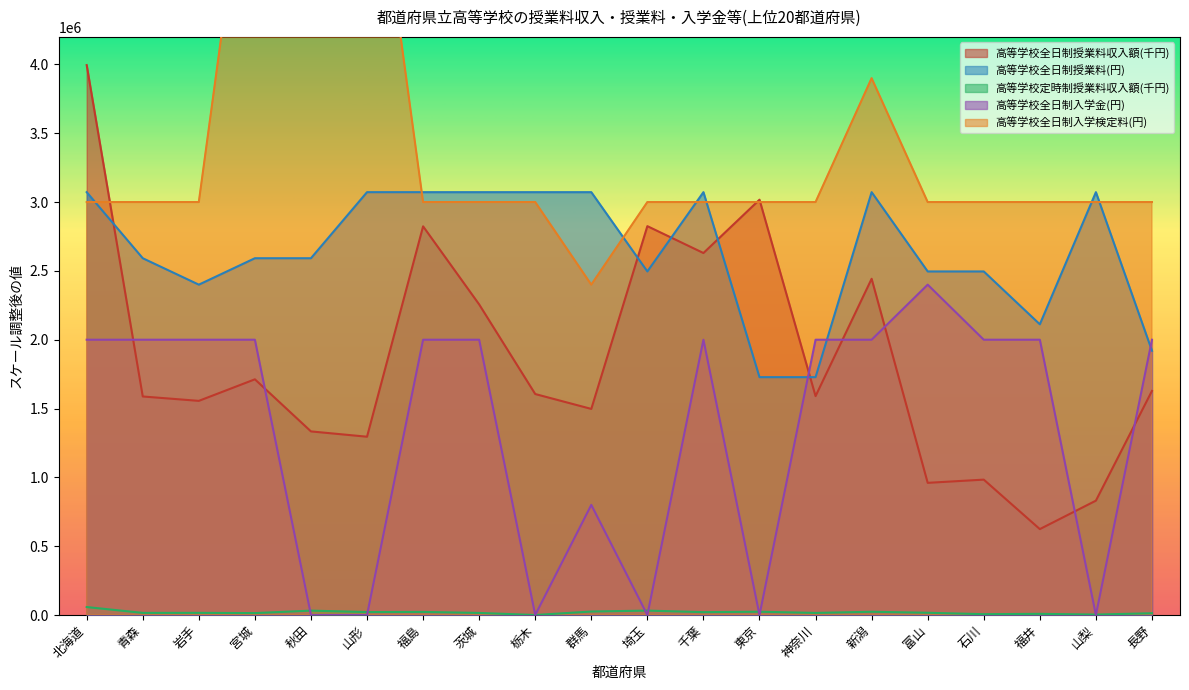

Between 茨城 and 石川, which series saw the biggest shift?

高等学校全日制授業料収入額(千円)